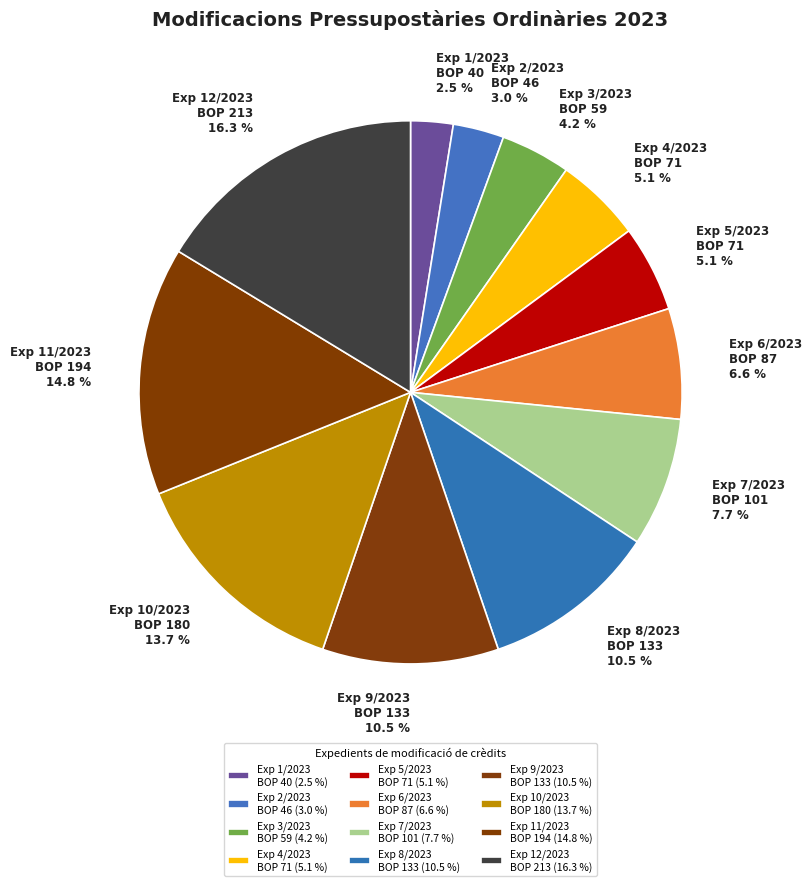

Between Exp 6/2023 BOP 87 and Exp 5/2023 BOP 71, which is larger?

Exp 6/2023 BOP 87